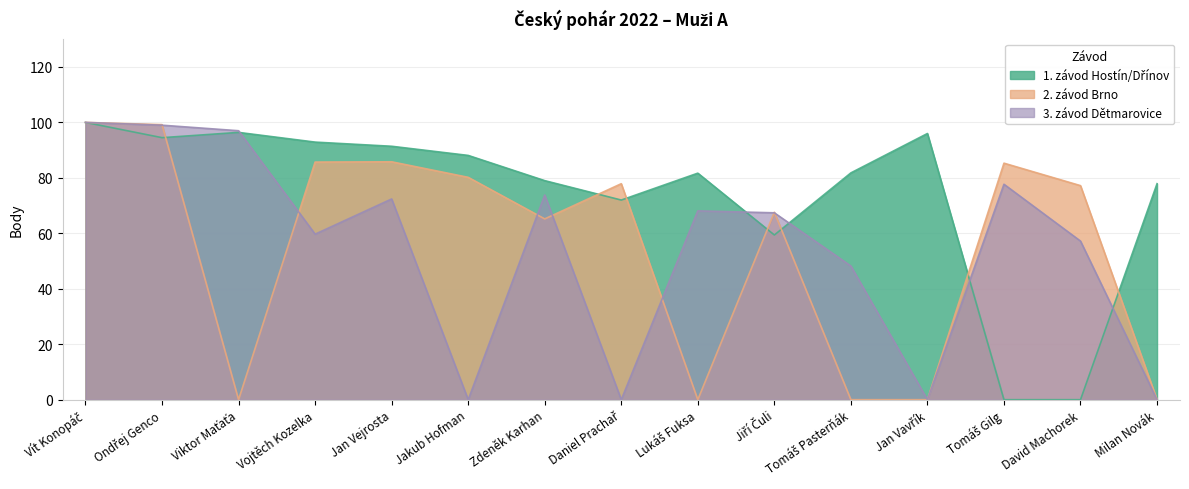

Where do 2. závod Brno and 1. závod Hostín/Dřínov first cross each other?

Ondřej Genco and Viktor Maťaťa